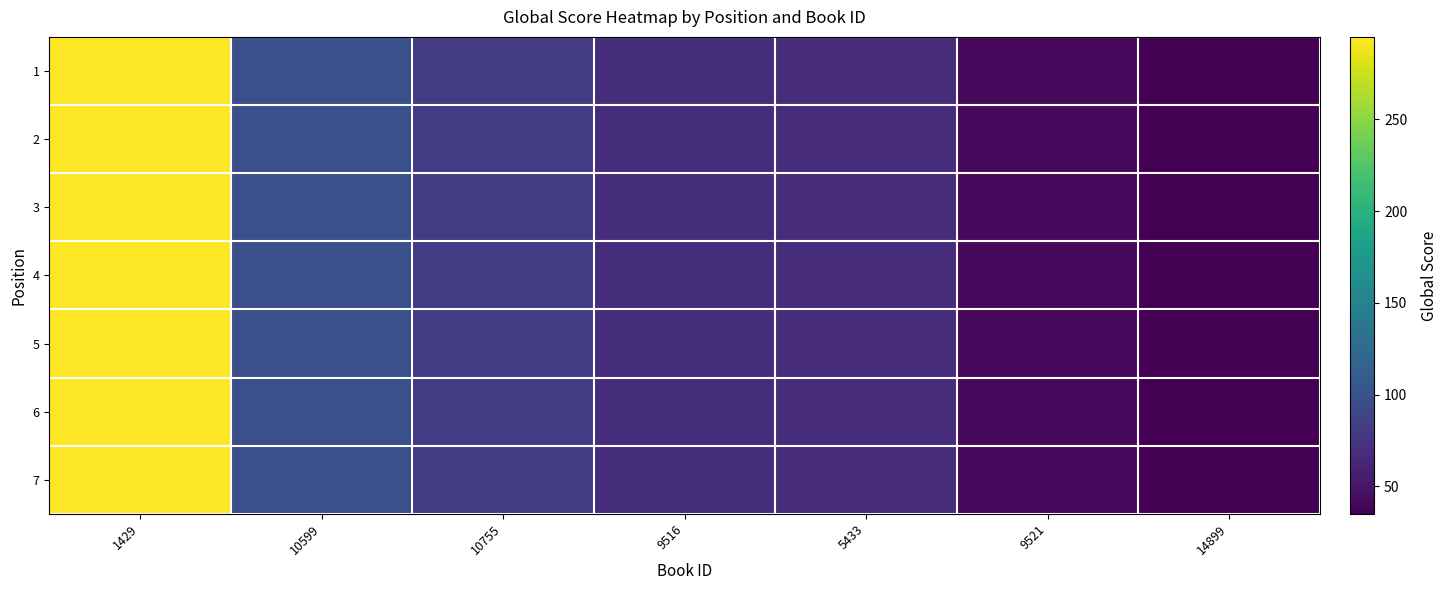

Reading left to right, list all the values displayed in this chart.

1: 1429=295	10599=98	10755=80	9516=69	5433=68	9521=41	14899=35
2: 1429=295	10599=98	10755=80	9516=69	5433=68	9521=41	14899=35
3: 1429=295	10599=98	10755=80	9516=69	5433=68	9521=41	14899=35
4: 1429=295	10599=98	10755=80	9516=69	5433=68	9521=41	14899=35
5: 1429=295	10599=98	10755=80	9516=69	5433=68	9521=41	14899=35
6: 1429=295	10599=98	10755=80	9516=69	5433=68	9521=41	14899=35
7: 1429=295	10599=98	10755=80	9516=69	5433=68	9521=41	14899=35